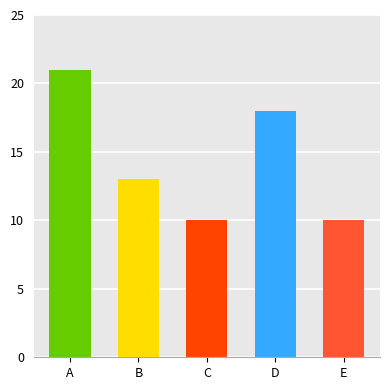

What is the change in value from C to D?

+8